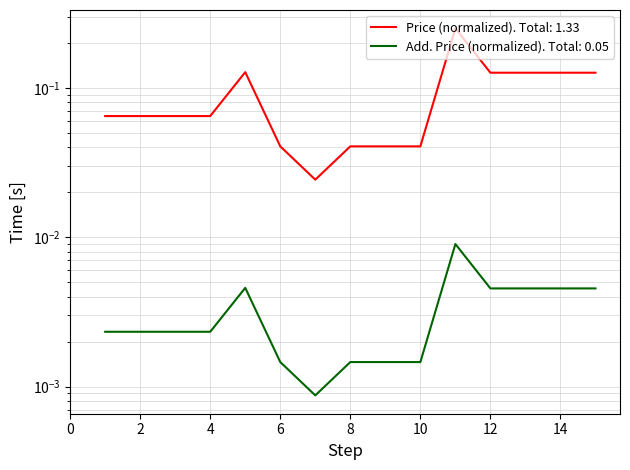

Reading left to right, what are all the values shown in this chart?

Price: 1=0.0	2=0.0	3=0.0	4=0.0	5=0.0	6=0.0	7=0.0	8=0.0	9=0.0	10=0.0	11=0.0	12=0.0	13=0.0	14=0.0	15=0.0
Addit. Price: 1=0.1	2=0.1	3=0.1	4=0.1	5=0.1	6=0.0	7=0.0	8=0.0	9=0.0	10=0.0	11=0.2	12=0.1	13=0.1	14=0.1	15=0.1